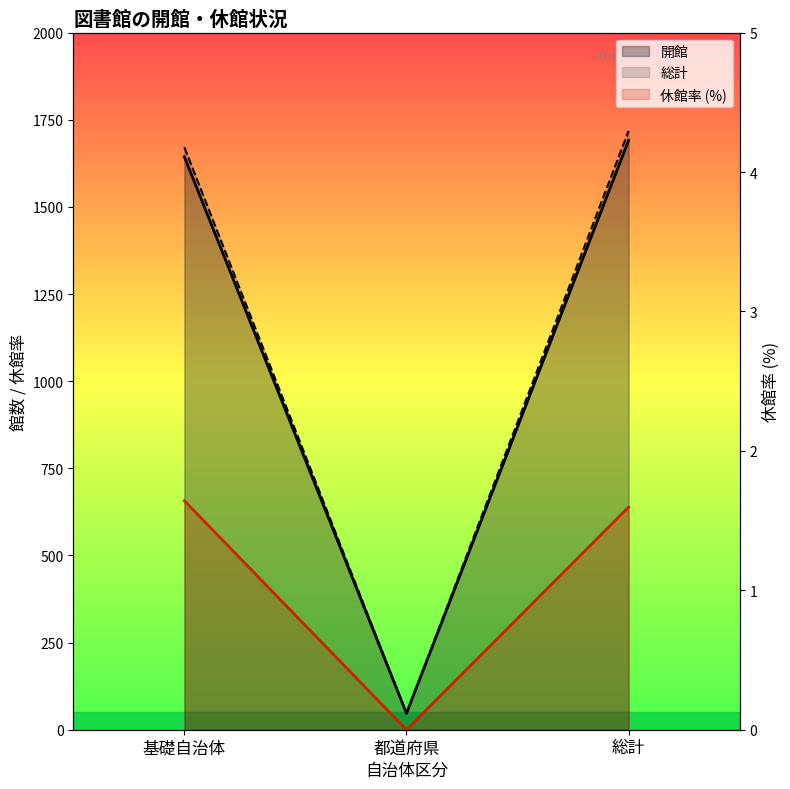

Which category has the highest value across all series?

総計